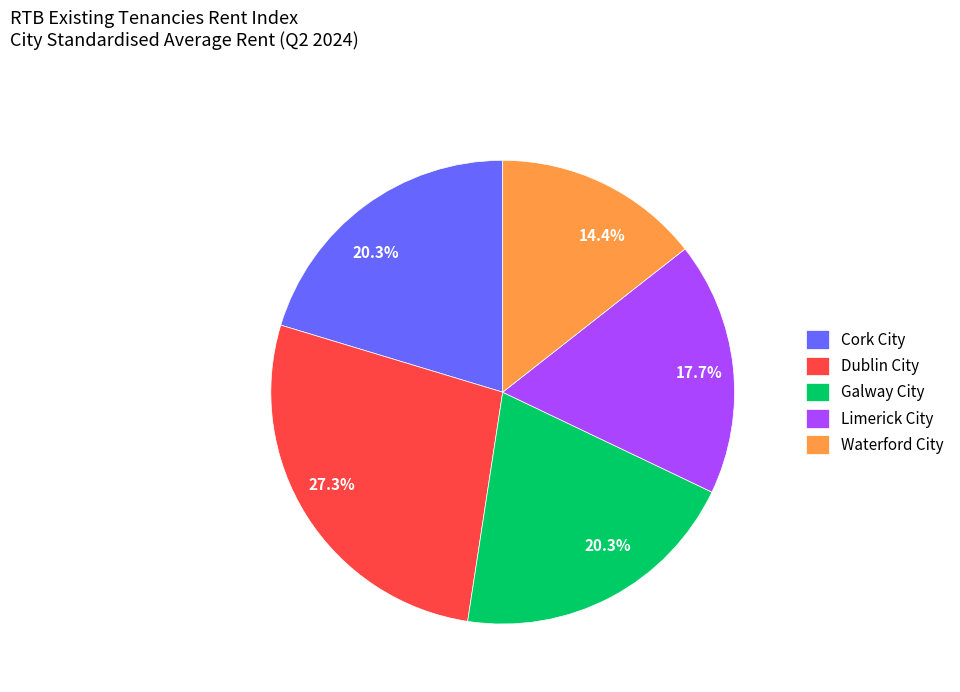

Which has a higher value, Dublin City or Galway City?

Dublin City